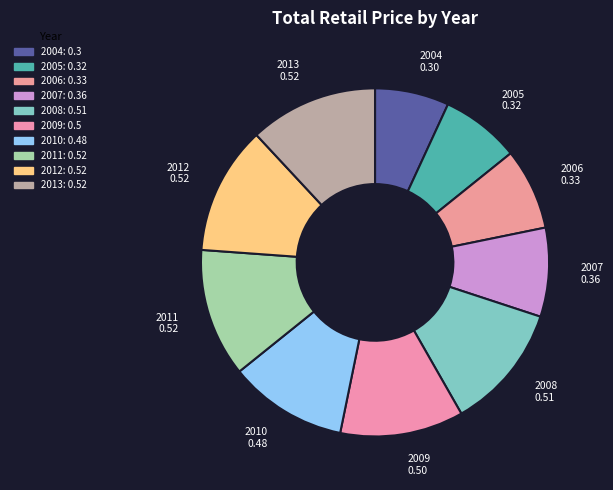

Does 2004 account for over 50% of the chart?

No